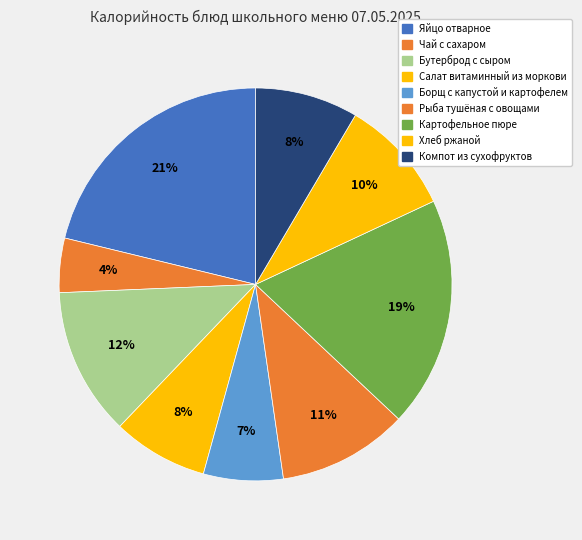

Does Картофельное пюре account for over 50% of the chart?

No